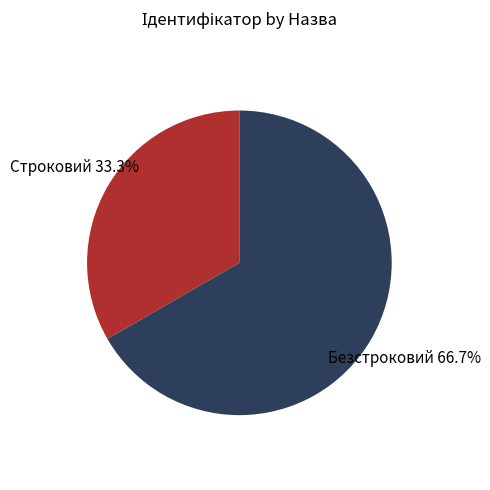

Is there any slice that represents more than half of the pie?

Yes